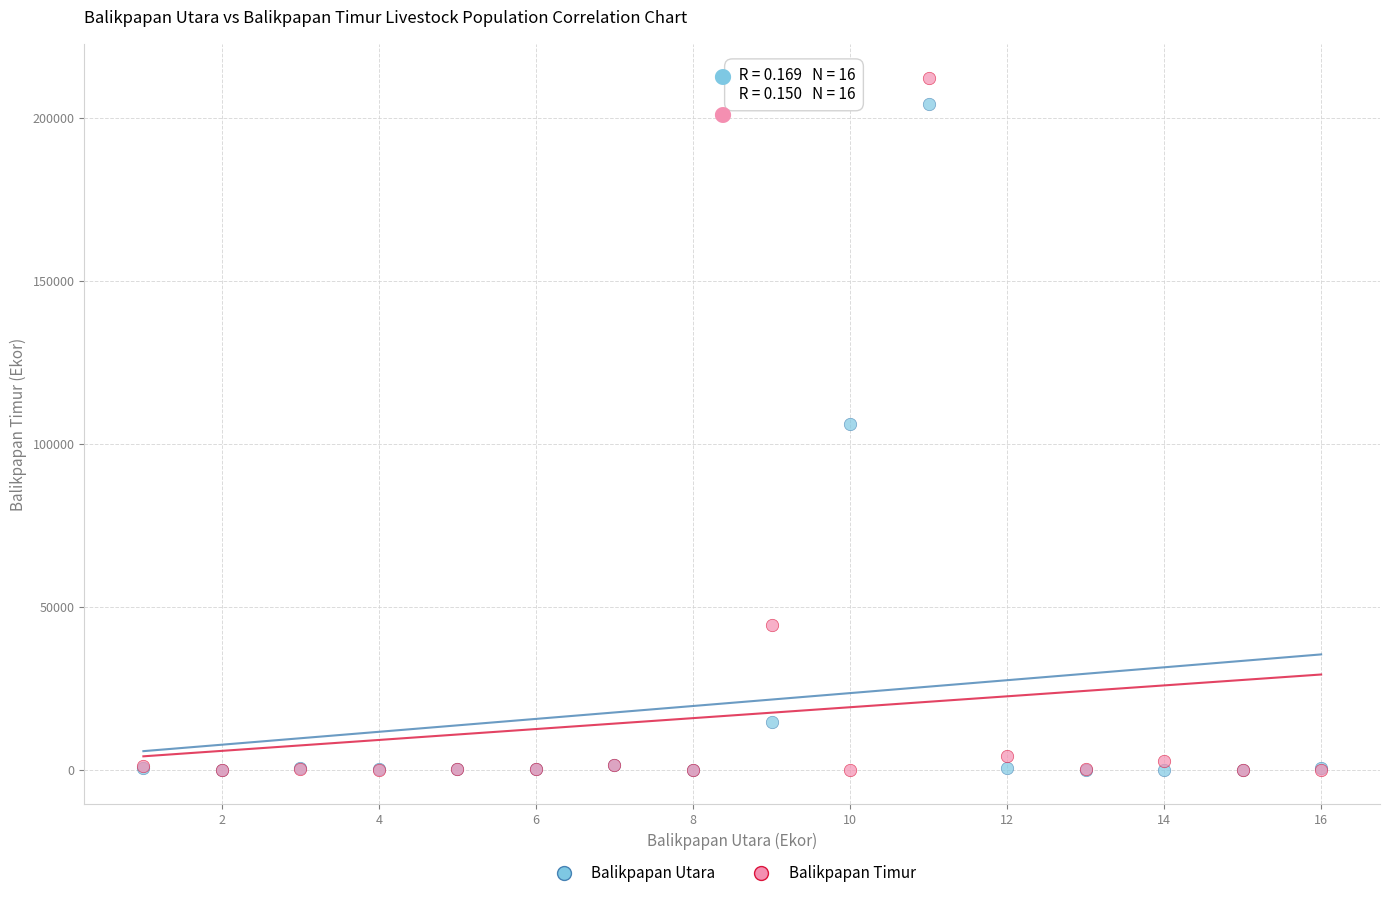

In the Balikpapan Utara series, what Y value is closest to 102100?

106000